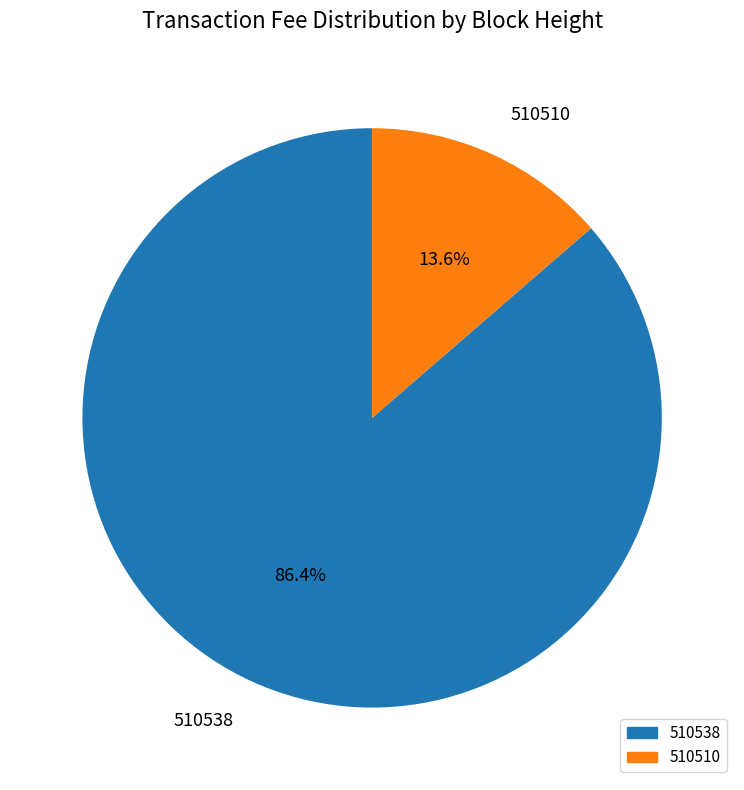

How many slices are in this pie chart?

2